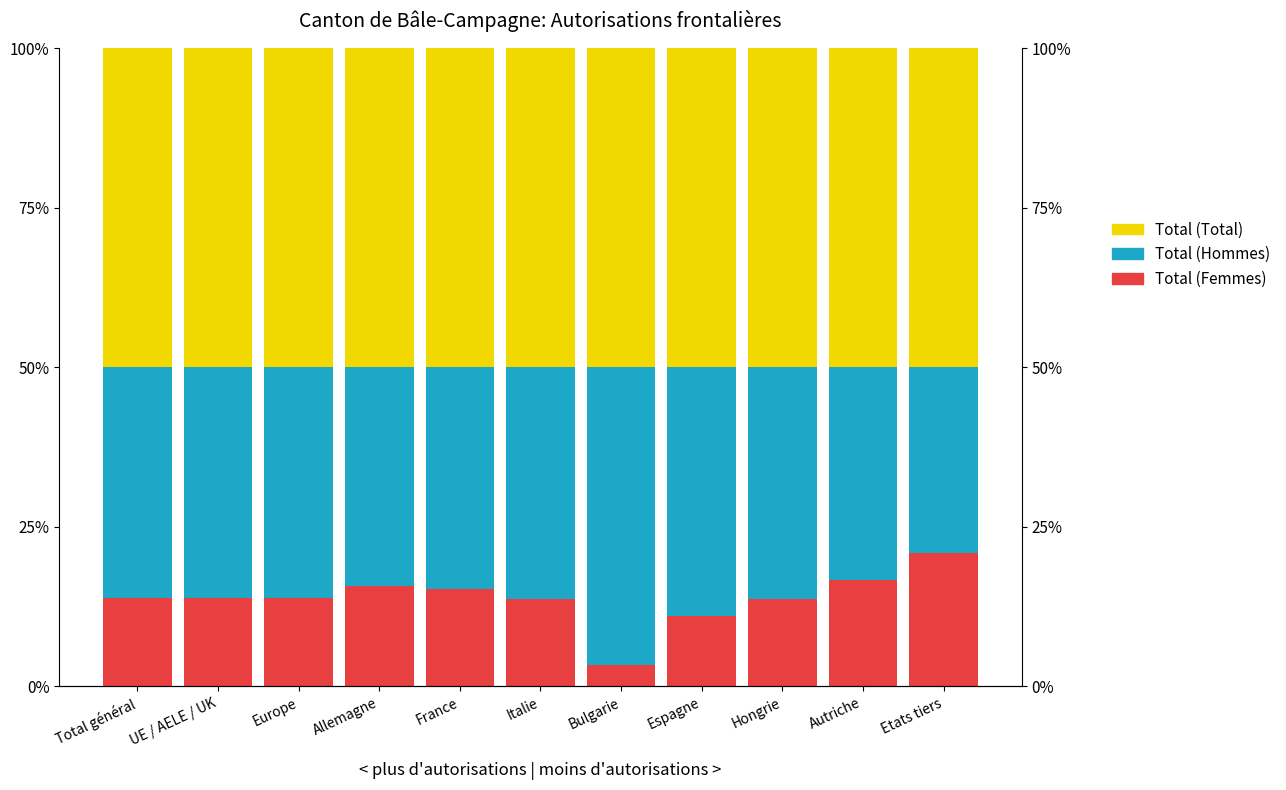

Count the number of data series in this chart.

3